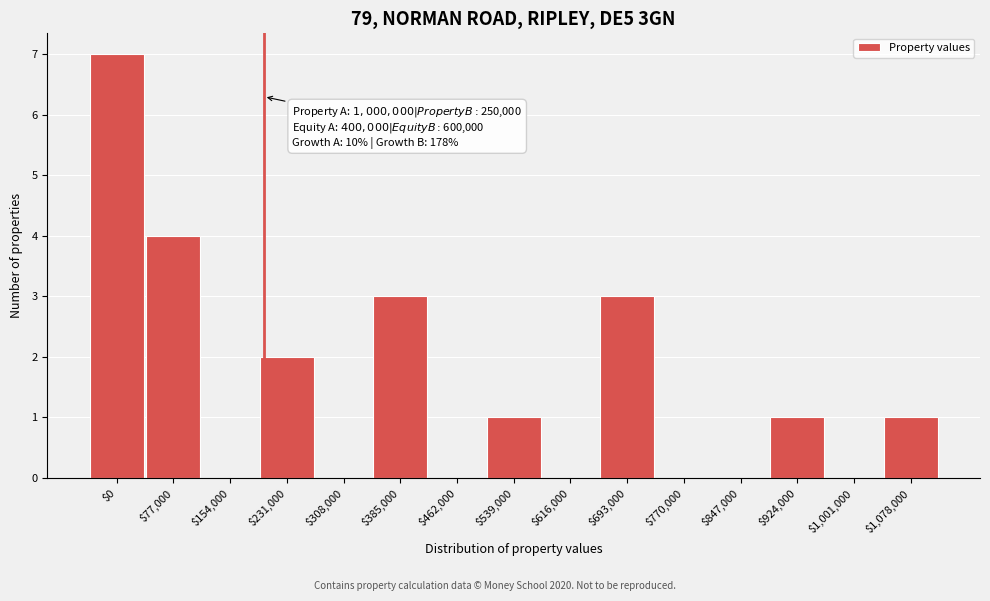

Which label corresponds to the largest value in the chart?

$0